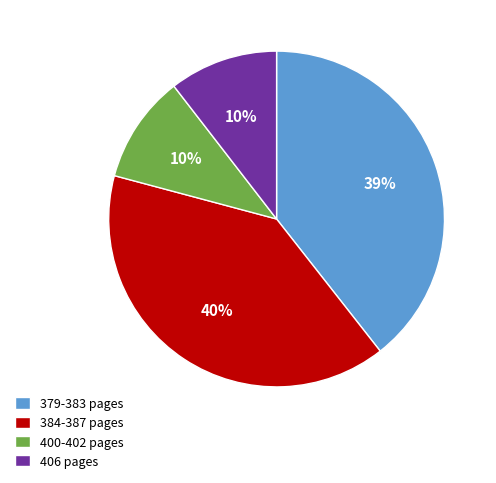

To the nearest percent, what portion does 379-383 pages represent?

39%